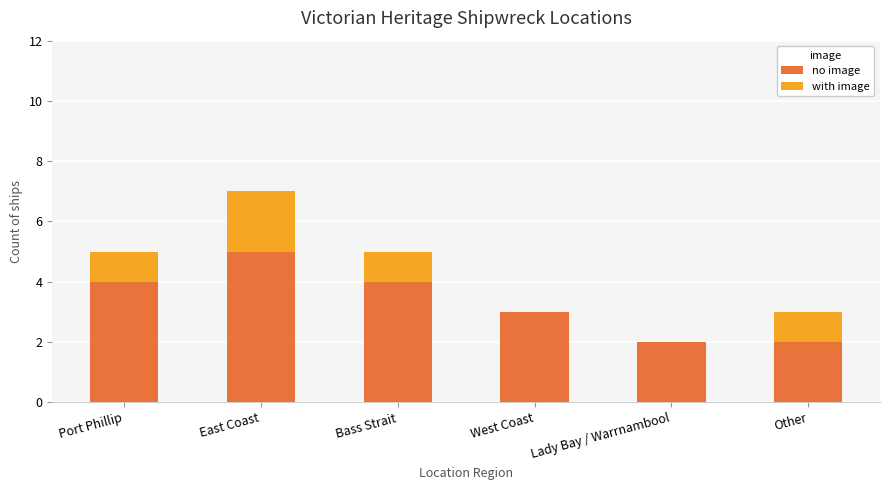

At which category is the sum across all series the highest?

East Coast